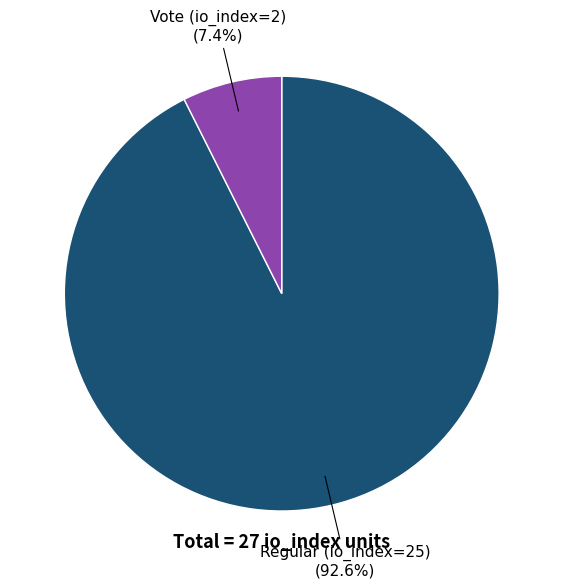

Is there a majority slice in this chart?

Yes